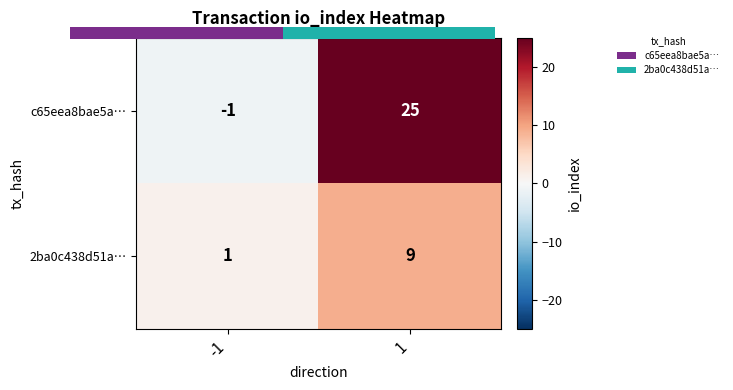

Rank the series by their average value, from lowest to highest.

2ba0c438d51a…, c65eea8bae5a…